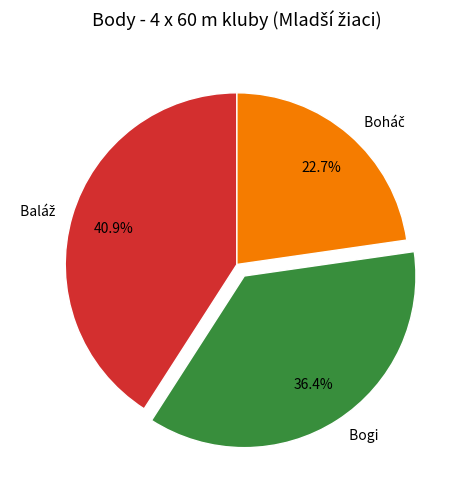

Is there any slice that represents more than half of the pie?

No